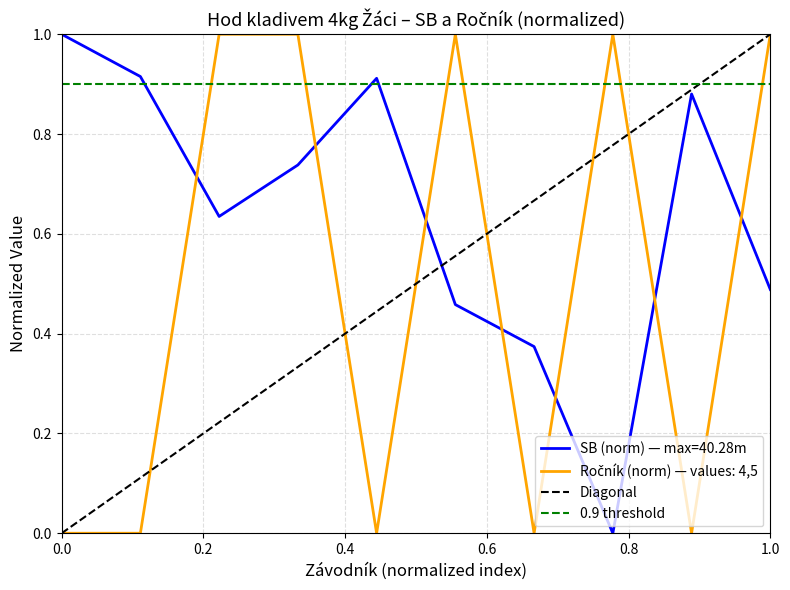

Which series has the largest range (max minus min)?

Diagonal